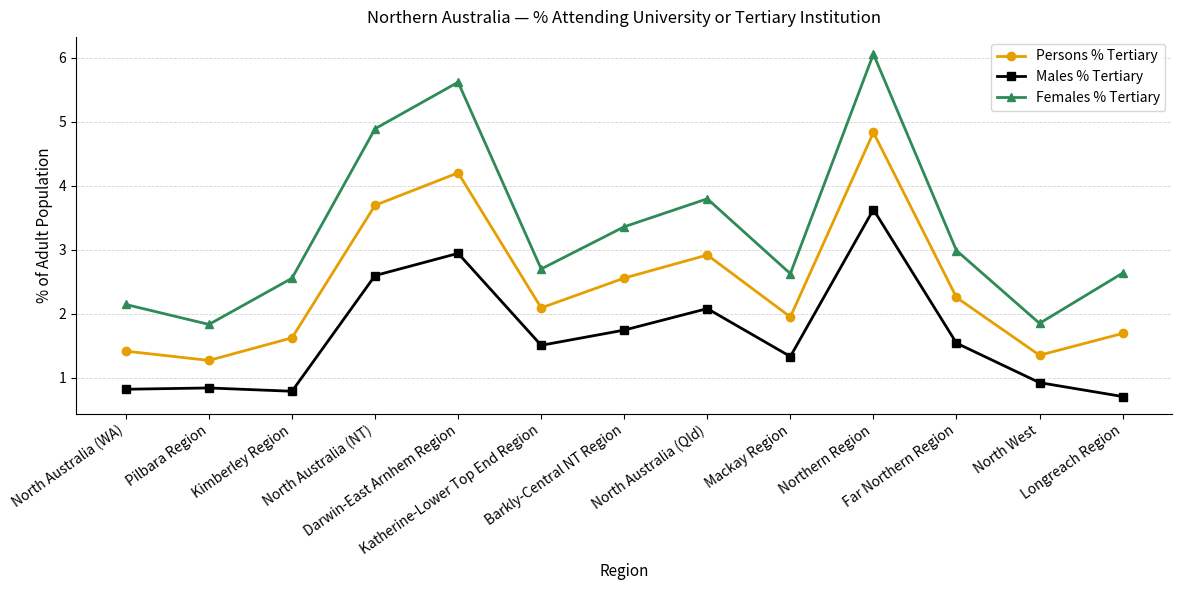

What is the difference between the maximum and minimum values in the Females % Tertiary series?

4.2